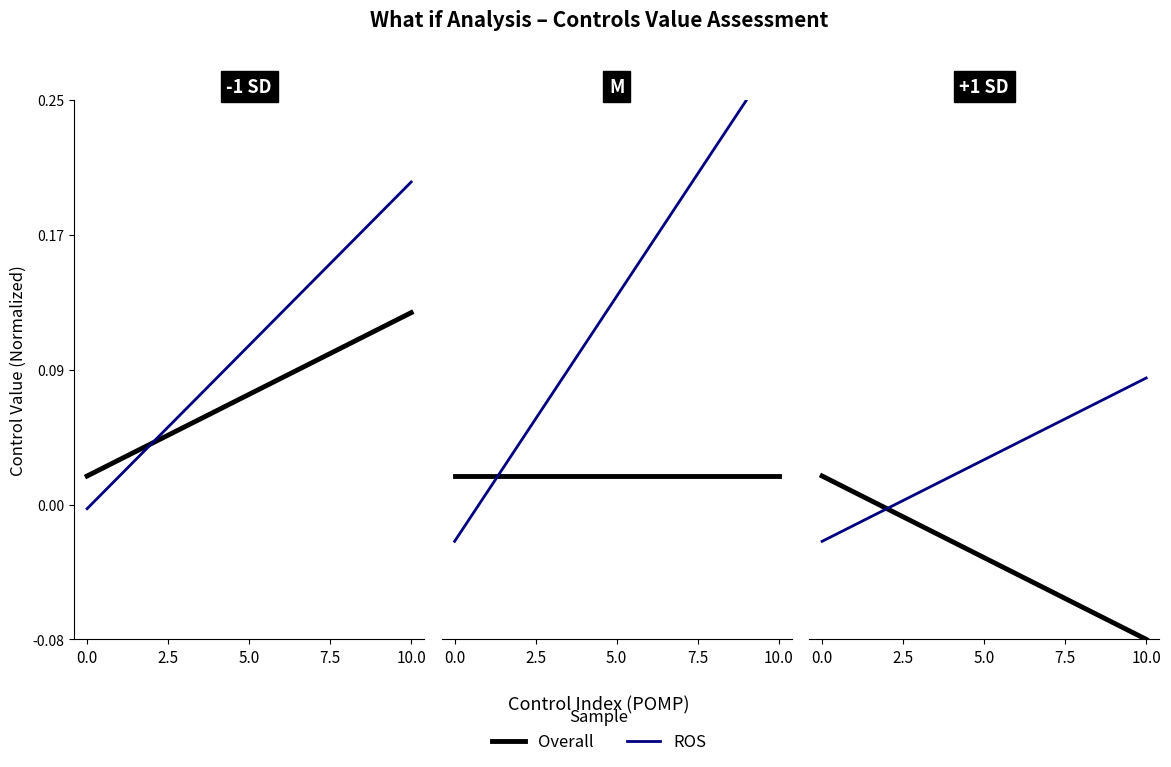

At 10.0, list the series in order from smallest to largest.

Overall, ROS